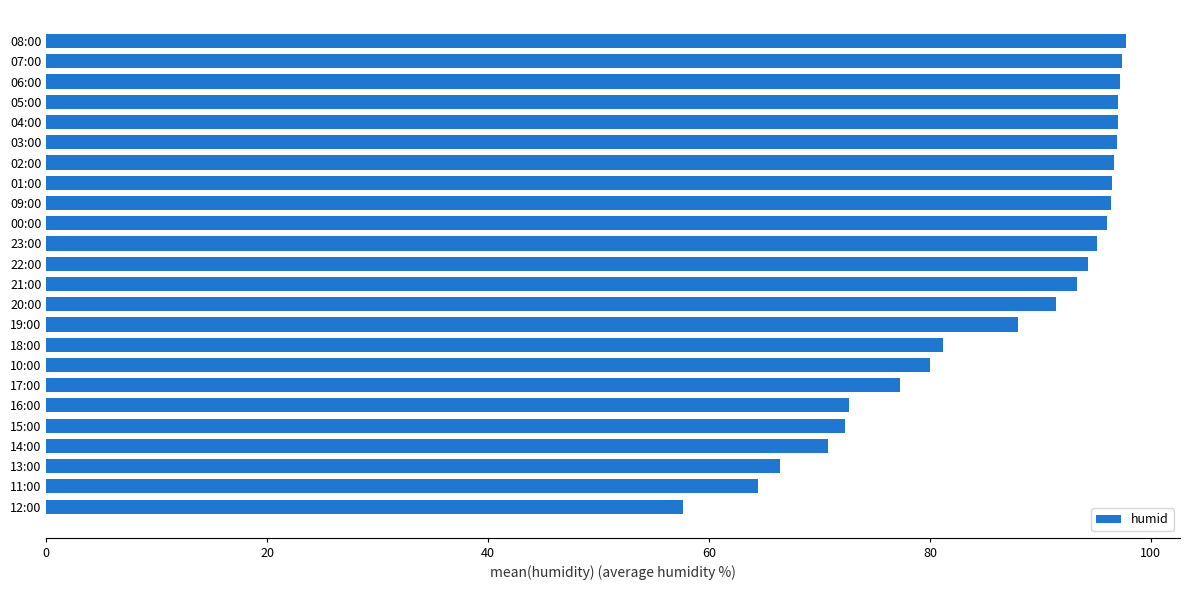

What is the change in value from 06:00 to 18:00?

-16.0